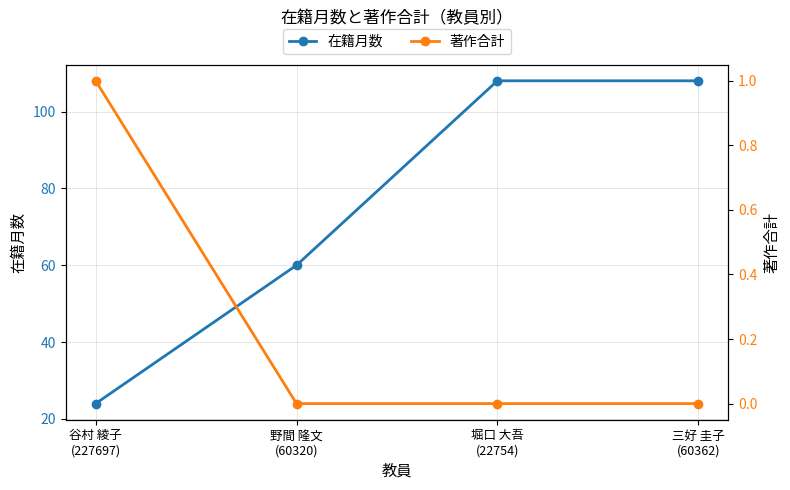

Is this an area chart (filled region under the line)?

No